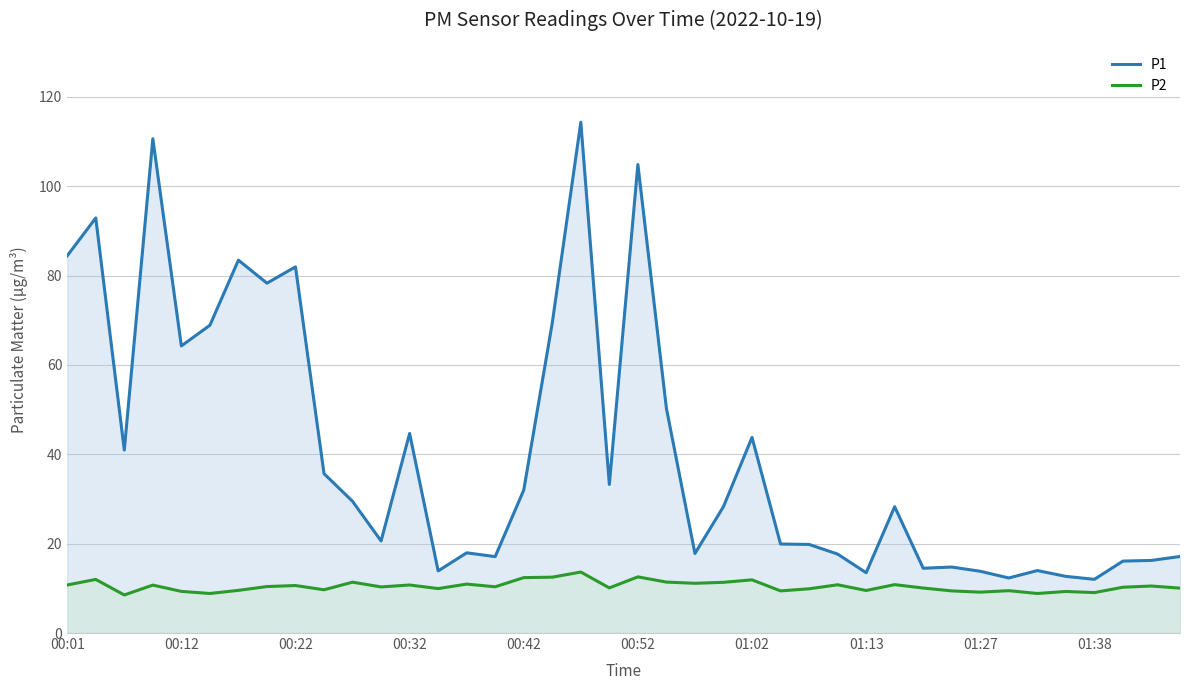

What is the lowest value of the P1 series?

12.0